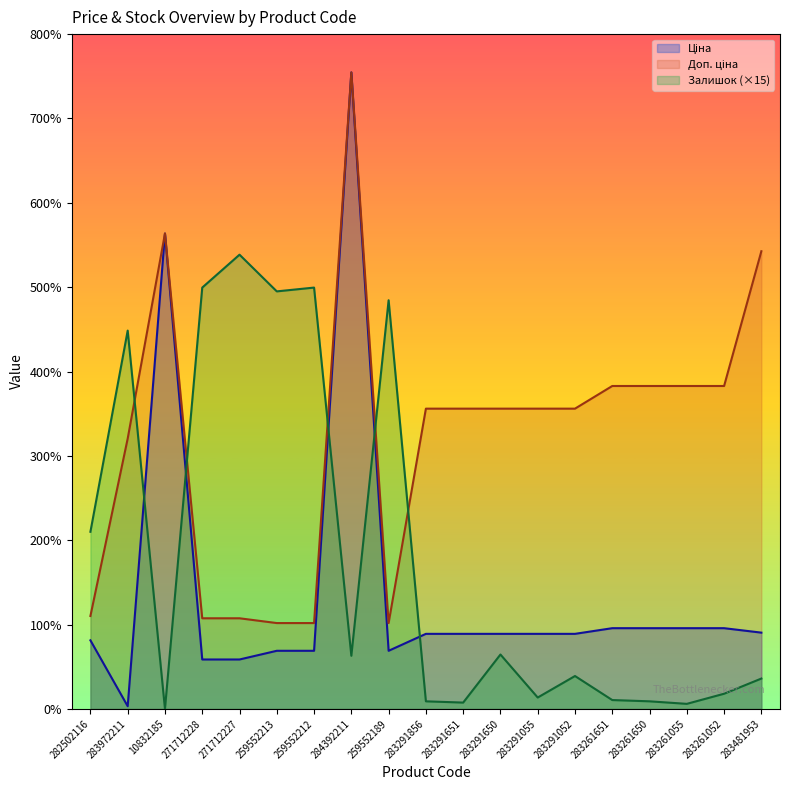

Which series changed the most between 283291856 and 283261650?

Доп. ціна